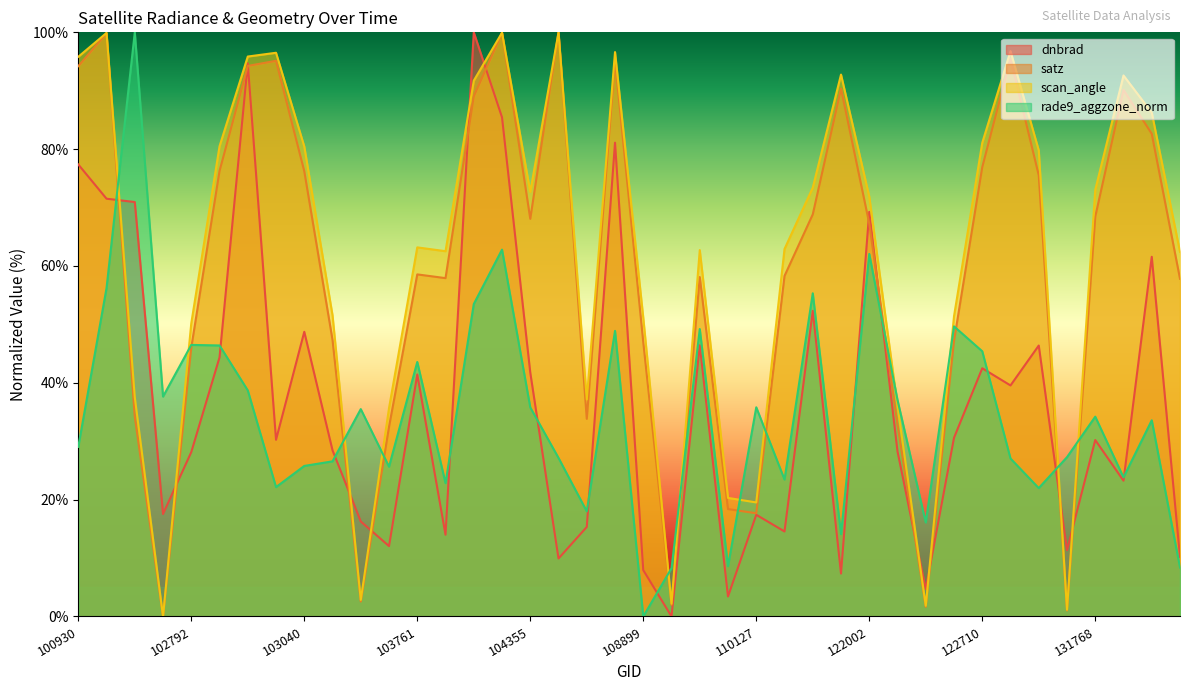

The rade9_aggzone_norm series shows 10.6 at 123251. True or false?

False